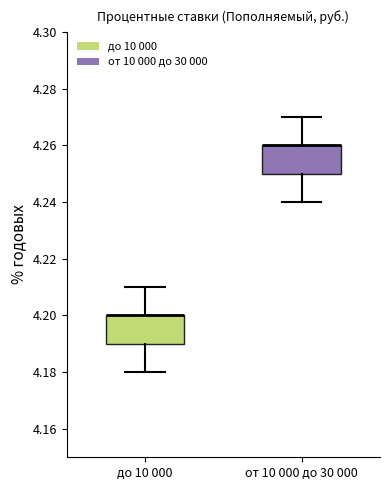

Reading left to right, read every box against the y-axis: the position of its median line, the range the box covers, and the ends of its whiskers. The values are not printed on the chart, so give them approximately, as read against the axis.

до 10 000: median 4.20 (drawn on the box's upper edge), box 4.19 to 4.20, whiskers 4.18 to 4.21
от 10 000 до 30 000: median 4.26 (drawn on the box's upper edge), box 4.25 to 4.26, whiskers 4.24 to 4.27